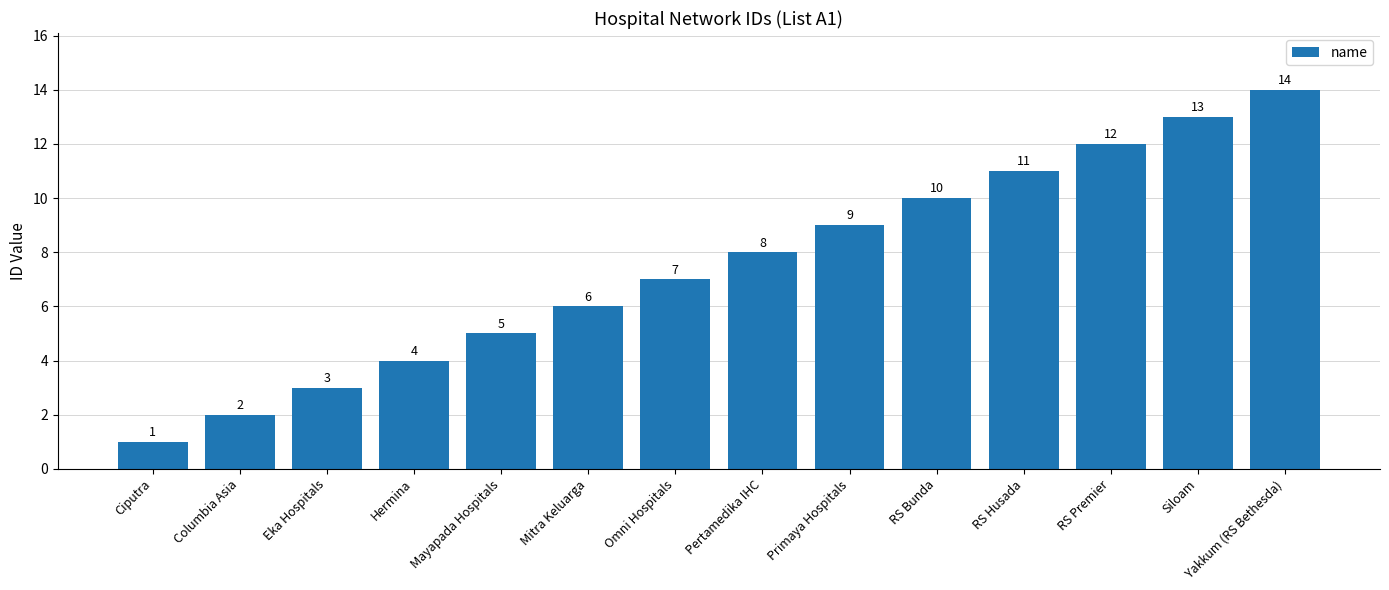

How many bars are there in total?

14